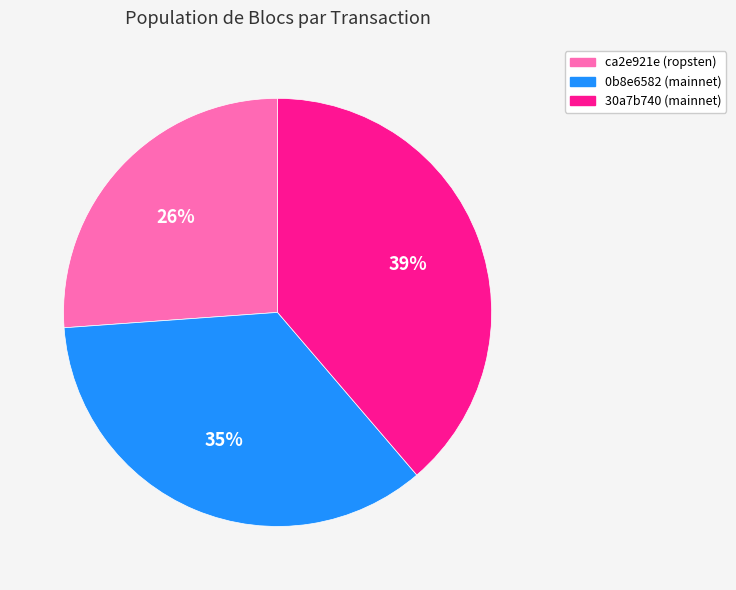

To the nearest percent, what is the difference between the largest and smallest slice percentages?

13%